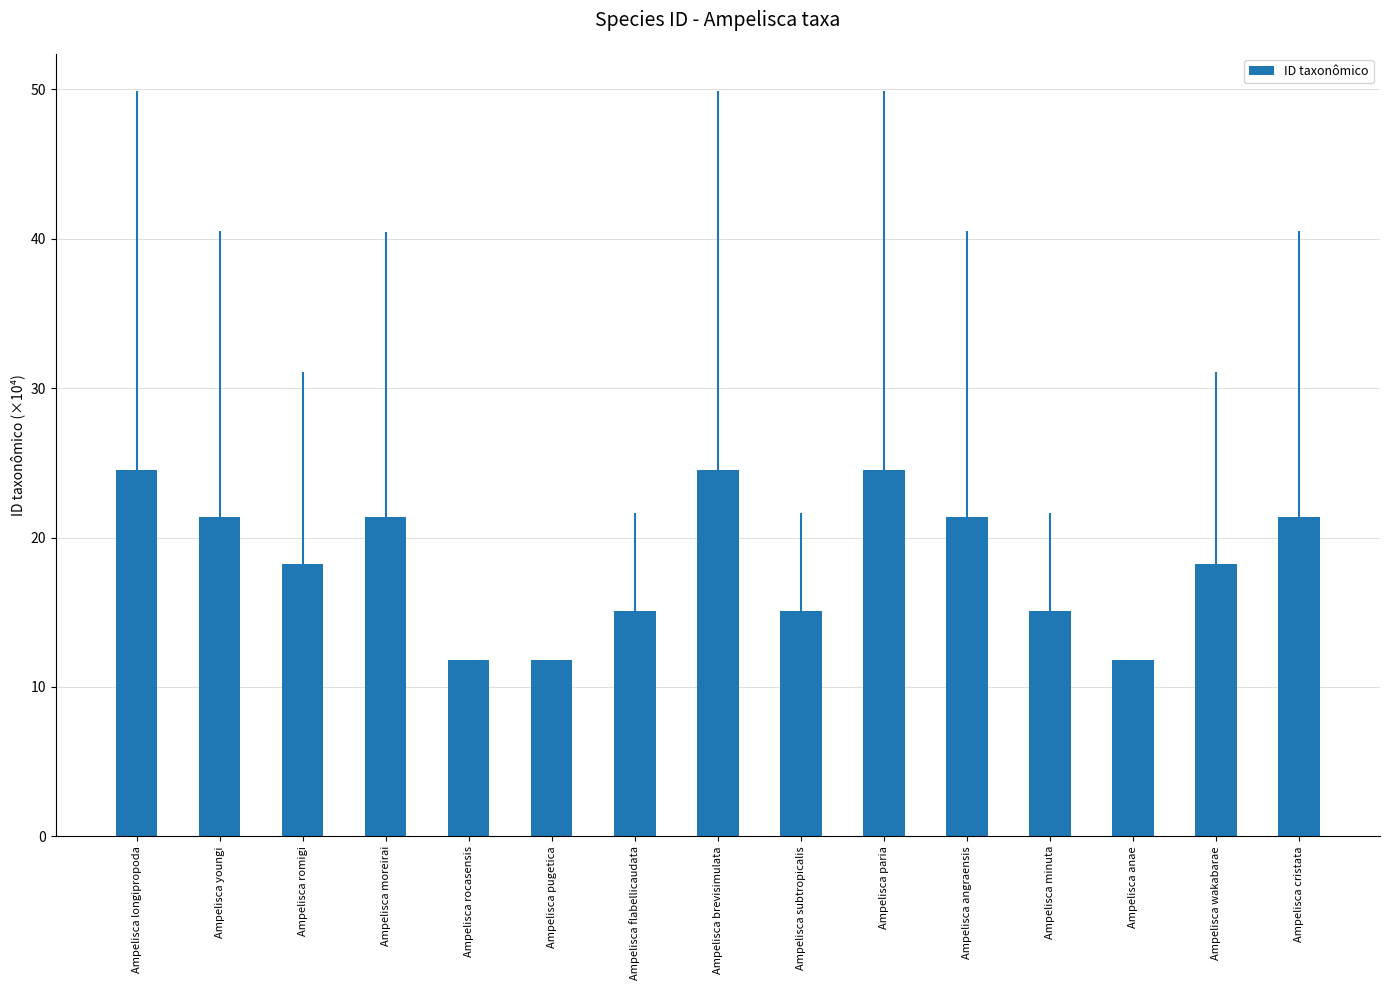

What is the average value?

18.4